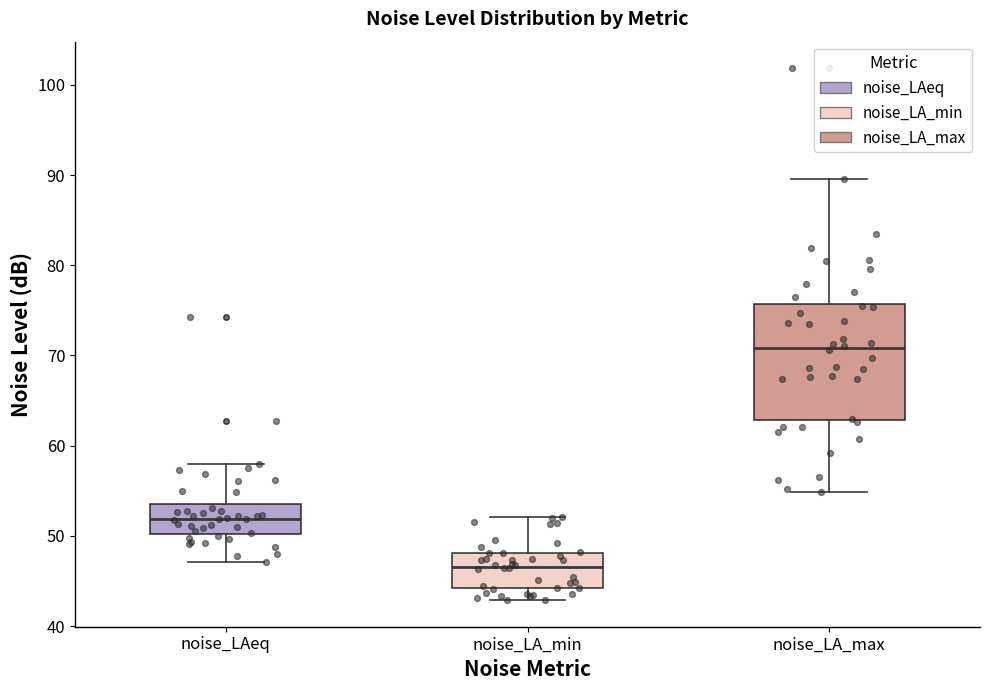

Reading left to right, transcribe this box plot: for each box, give where its median line is, the range the box spans, and where its two whiskers end, as read against the y-axis. The values are not printed on the chart, so give them approximately, as read against the axis.

noise_LAeq: median 52, box 50 to 53, whiskers 47 to 58
noise_LA_min: median 47, box 44 to 48, whiskers 43 to 52
noise_LA_max: median 71, box 63 to 76, whiskers 55 to 90